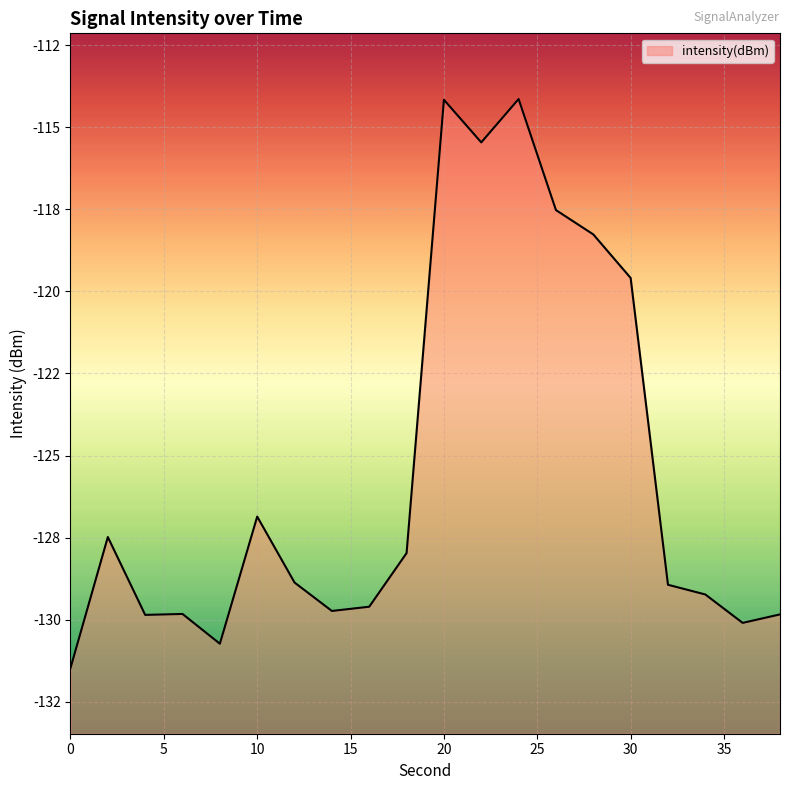

What is the difference between the maximum and minimum values?

17.3